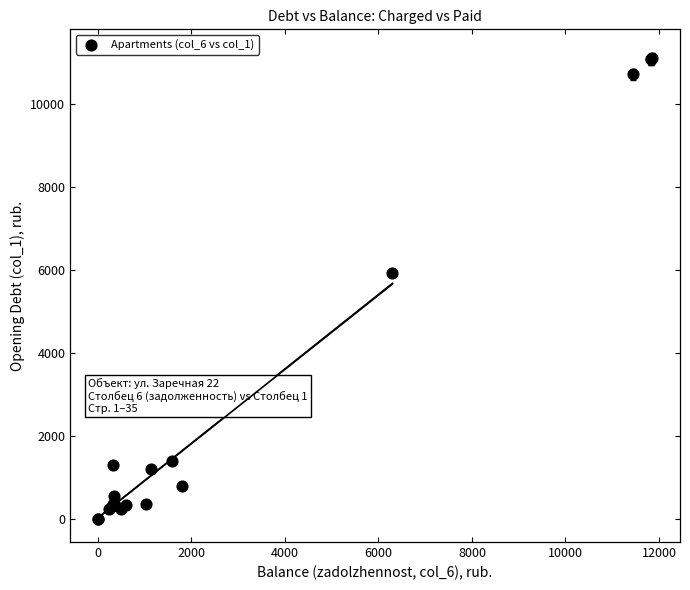

What Y value in the scatter plot is closest to 5546?

5929.7